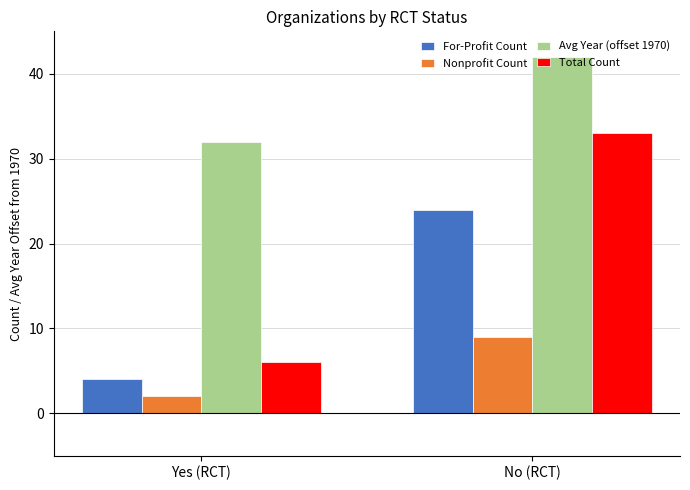

At which label is Avg Year (offset 1970) closest to 37?

Yes (RCT)